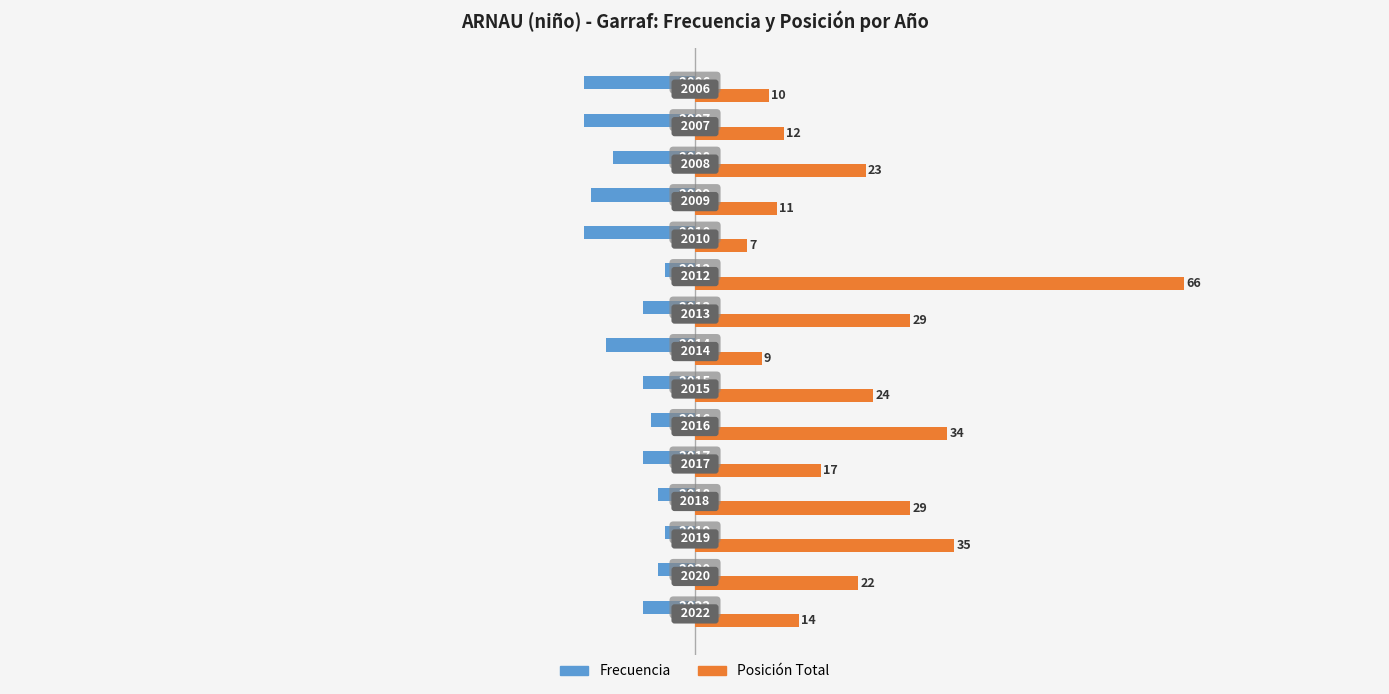

What are all the series names shown in the legend?

Frecuencia, Posición Total